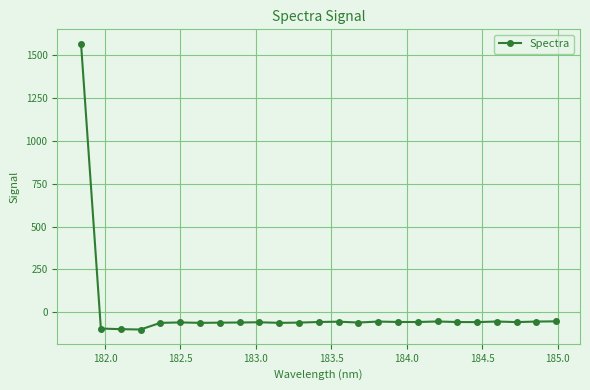

What is the smallest value displayed?

-98.9